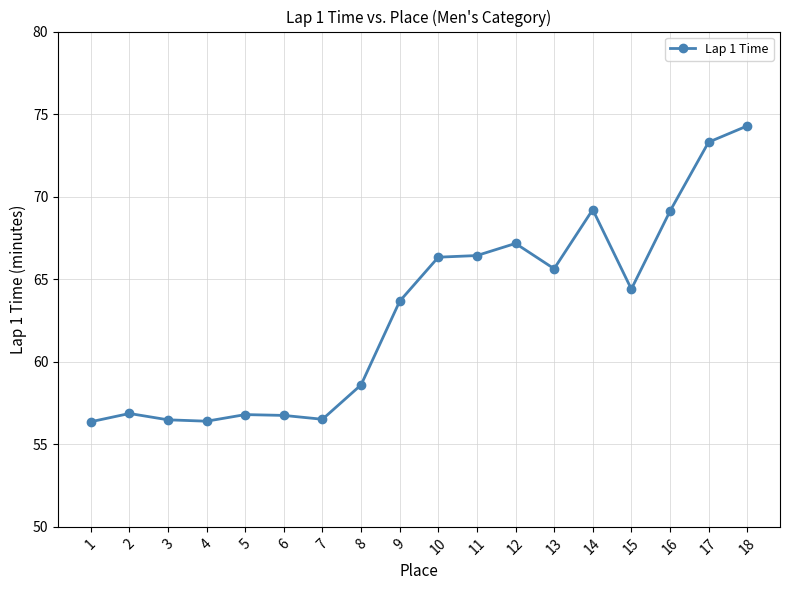

Is it true that the value at 1 is 24.8?

False